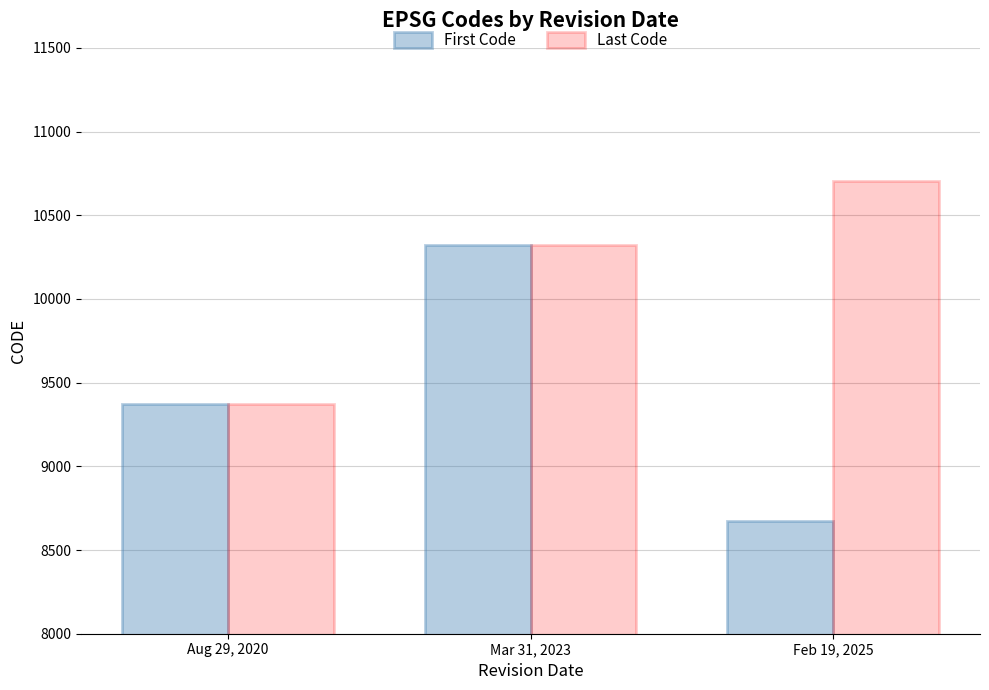

List the series in order of their peak value, highest first.

Last Code, First Code